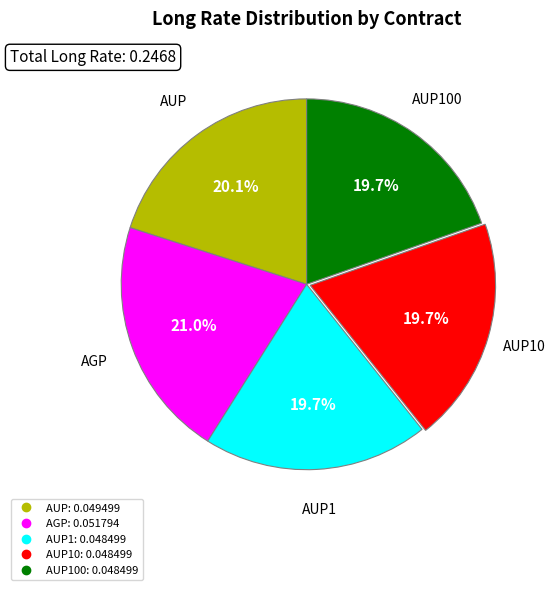

Is there any slice that represents more than half of the pie?

No